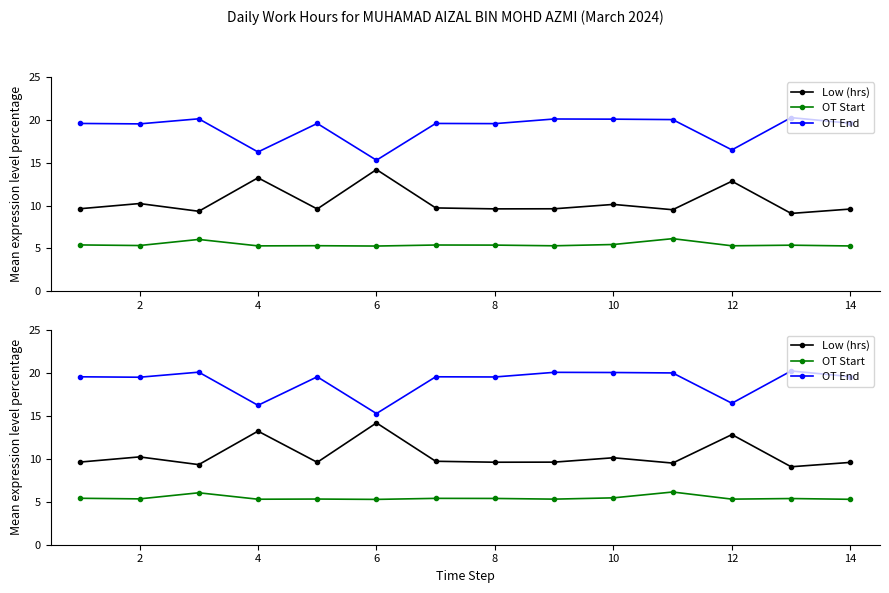

What is the highest value of the Low (hrs) series?

14.2